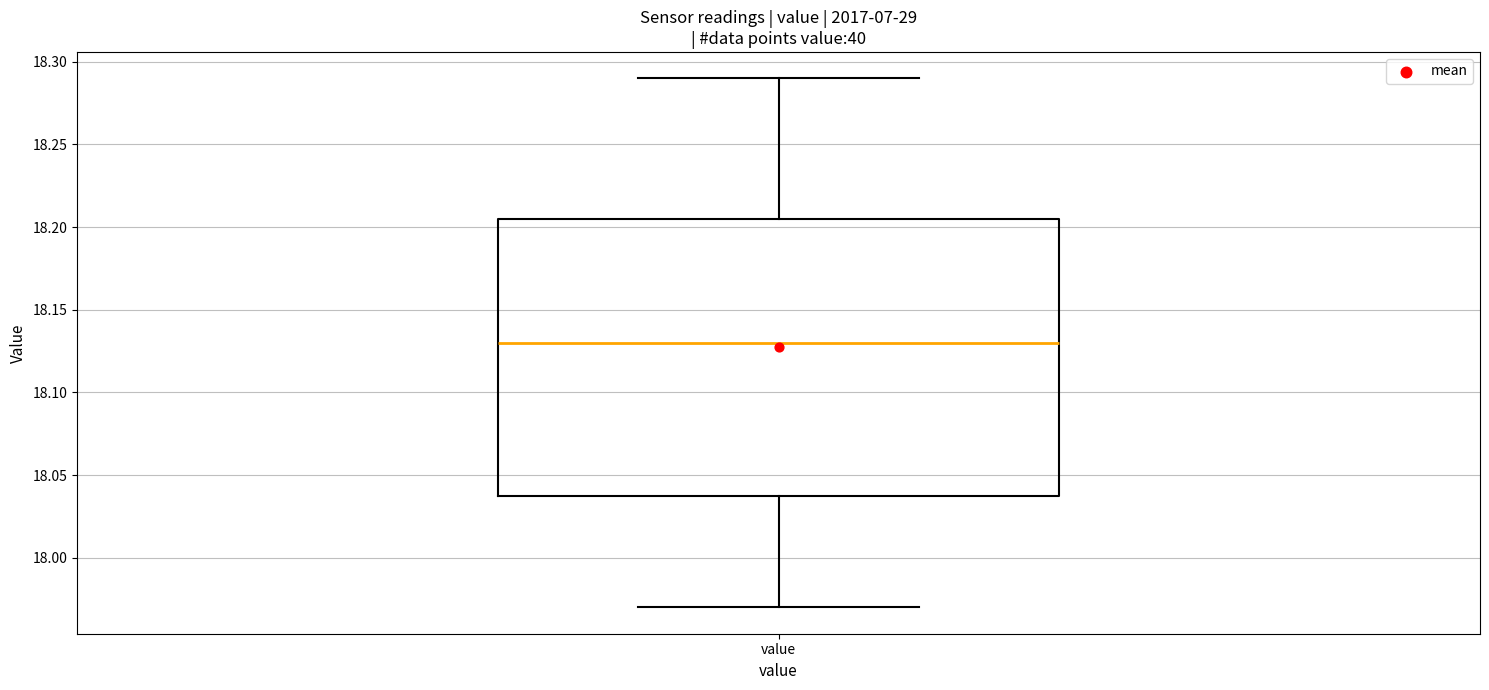

Transcribe this box plot: give where the median line is, the range the box spans, and where the two whiskers end, as read against the y-axis. The values are not printed on the chart, so give them approximately, as read against the axis.

median 18.130, box 18.040 to 18.205, whiskers 17.970 to 18.290